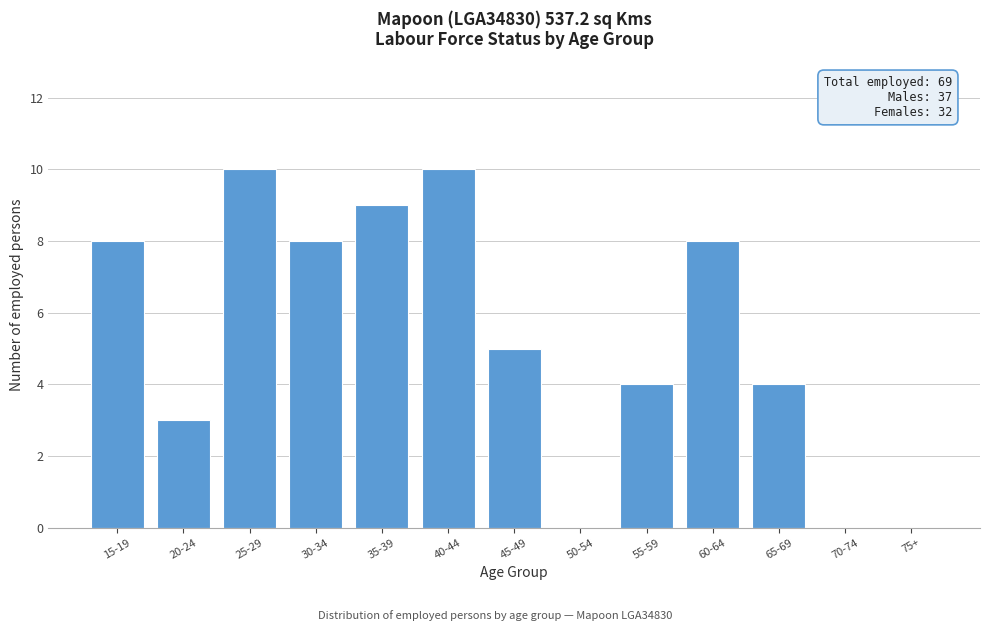

Reading left to right, what are all the values shown in this chart?

15-19=8	20-24=3	25-29=10	30-34=8	35-39=9	40-44=10	45-49=5	50-54=0	55-59=4	60-64=8	65-69=4	70-74=0	75+=0